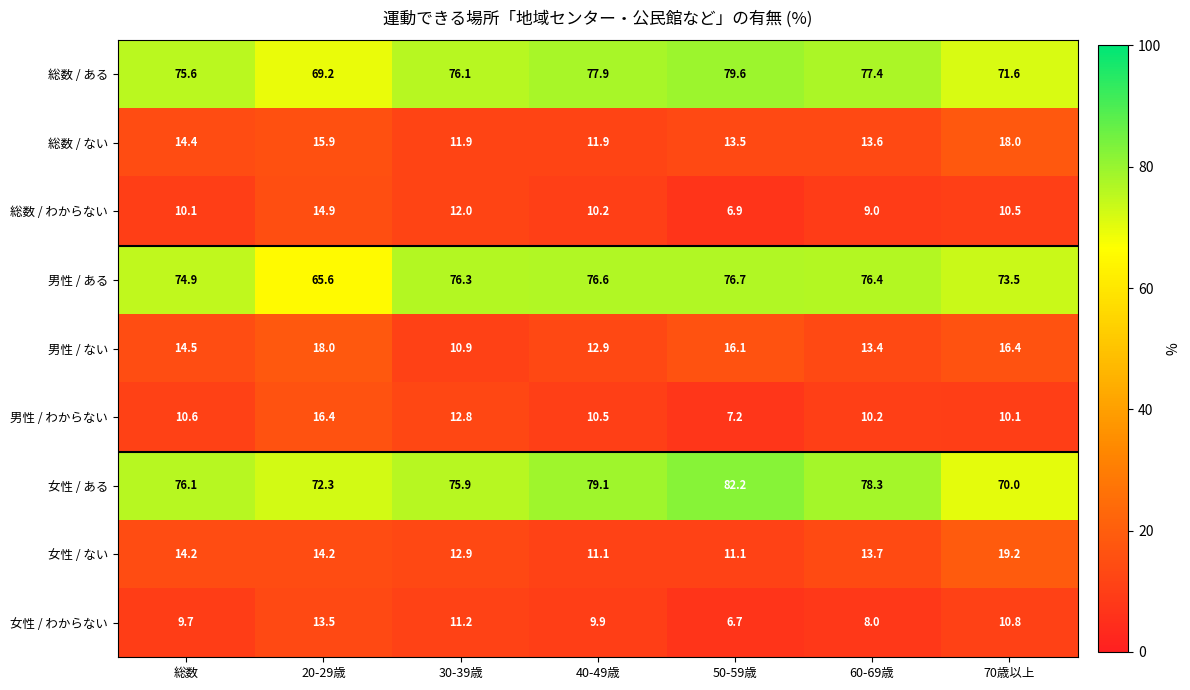

At which label is 総数 / わからない closest to 10?

総数